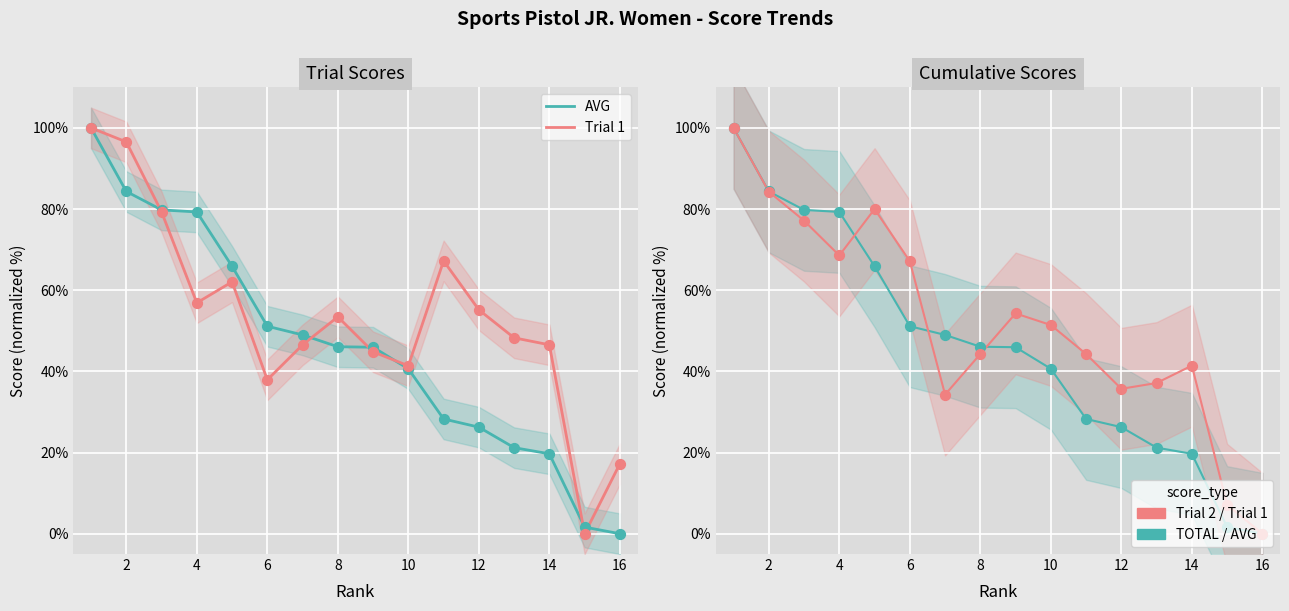

At how many categories does at least one series exceed 83?

2